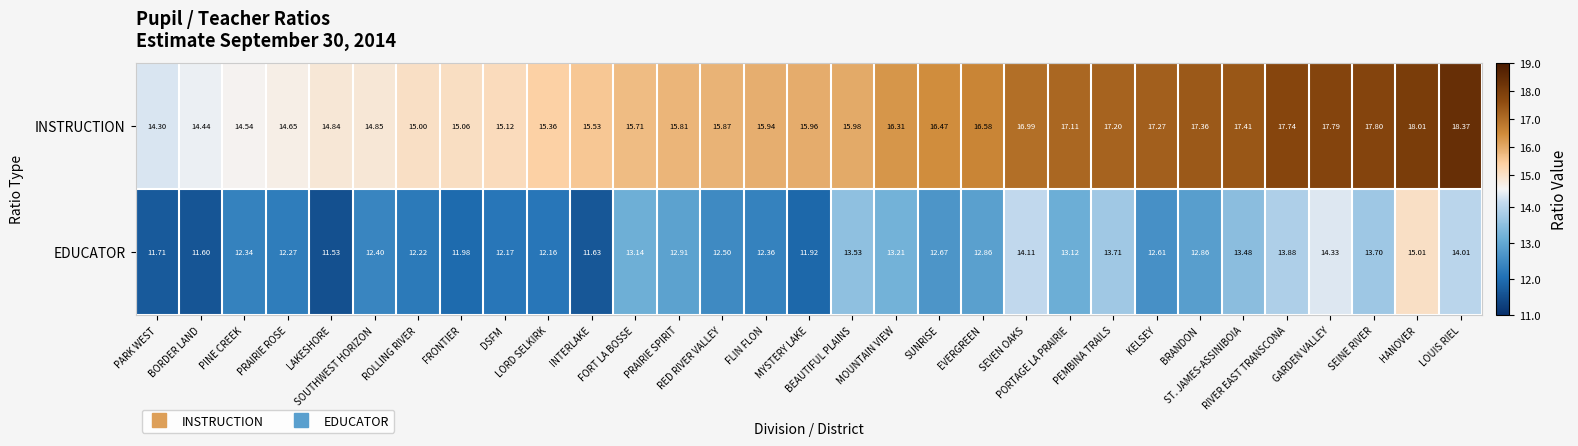

Which series has the largest total across all categories?

INSTRUCTION